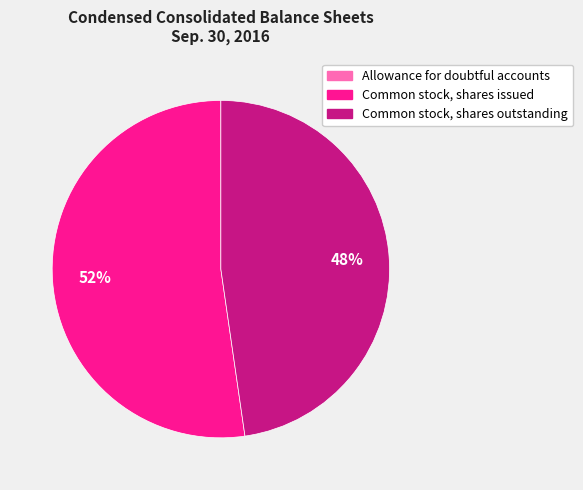

To the nearest percent, what is the average slice percentage?

33%